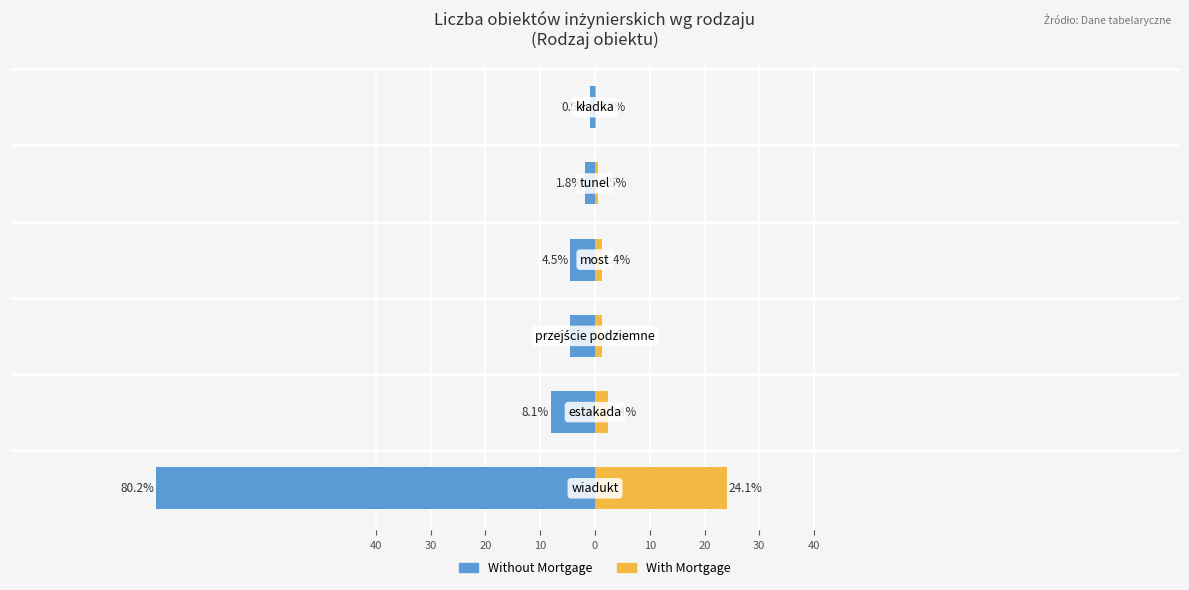

Is the value of Without Mortgage at 40 greater than the value of With Mortgage at 30?

No